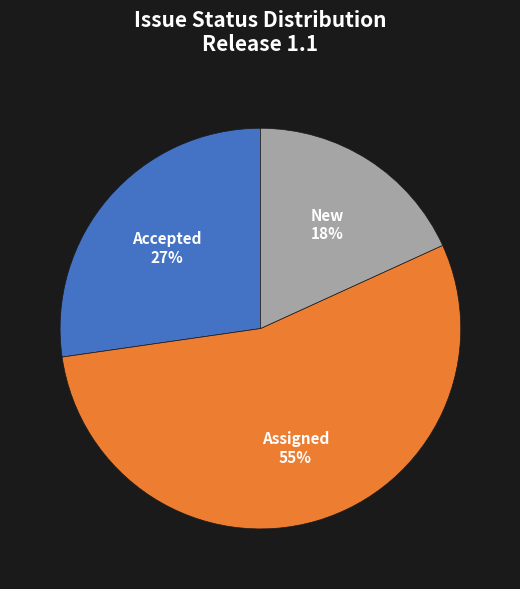

How many segments does this pie chart have?

3